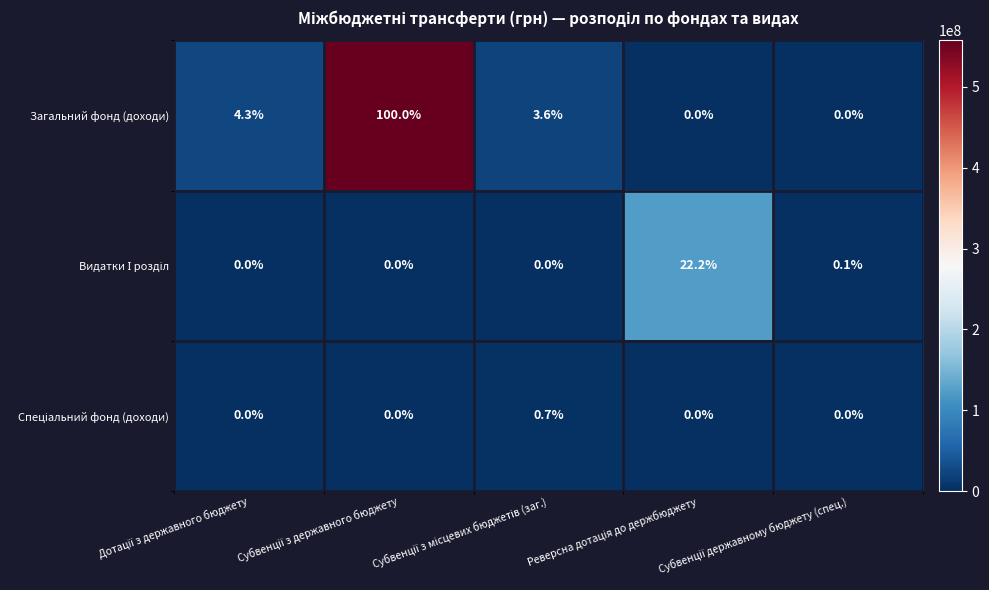

What is the average value of the Загальний фонд (доходи) series?

21.6